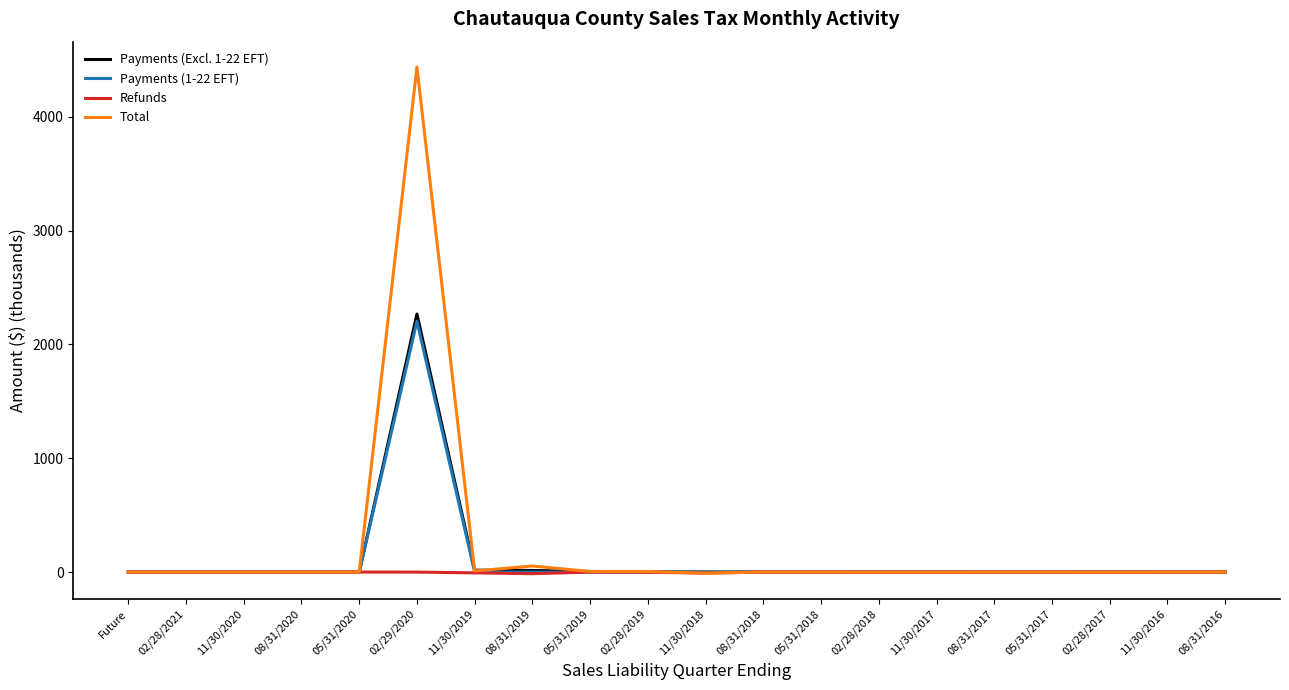

Which series has the largest range (max minus min)?

Total